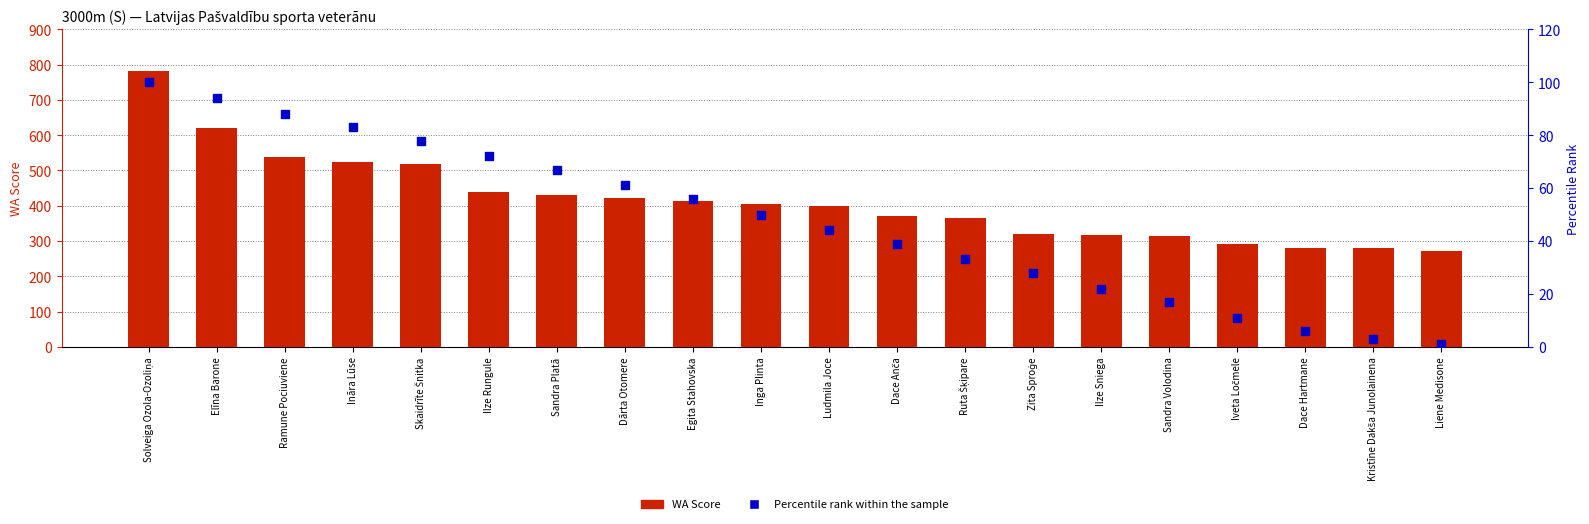

At how many categories does at least one series exceed 653?

1